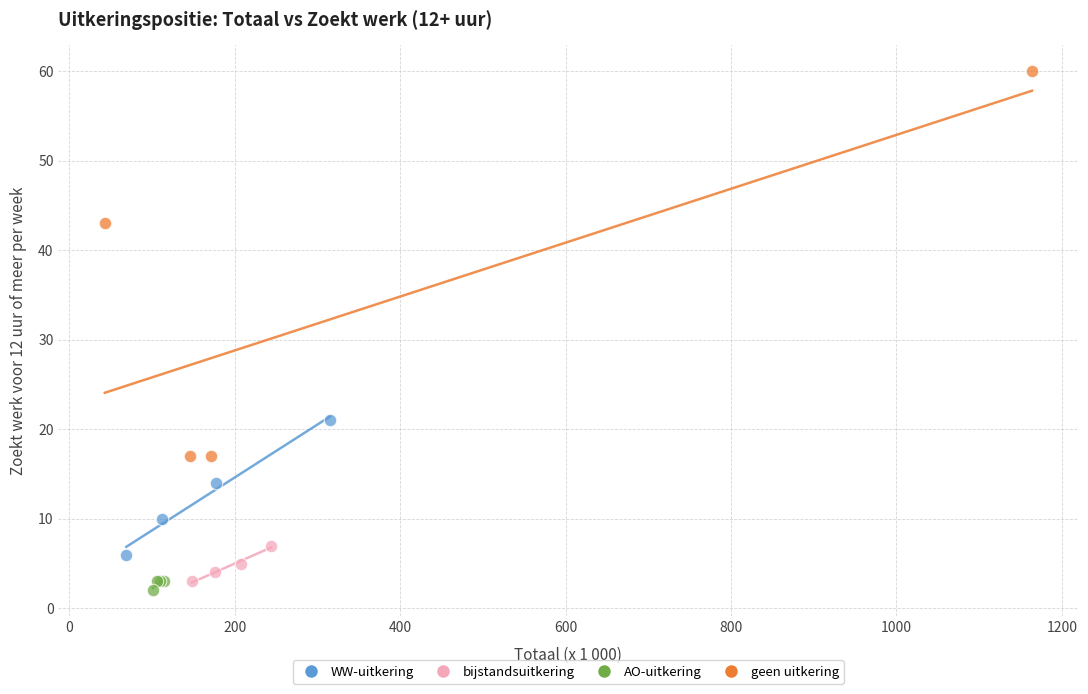

Which series has the widest spread of Y values?

geen uitkering